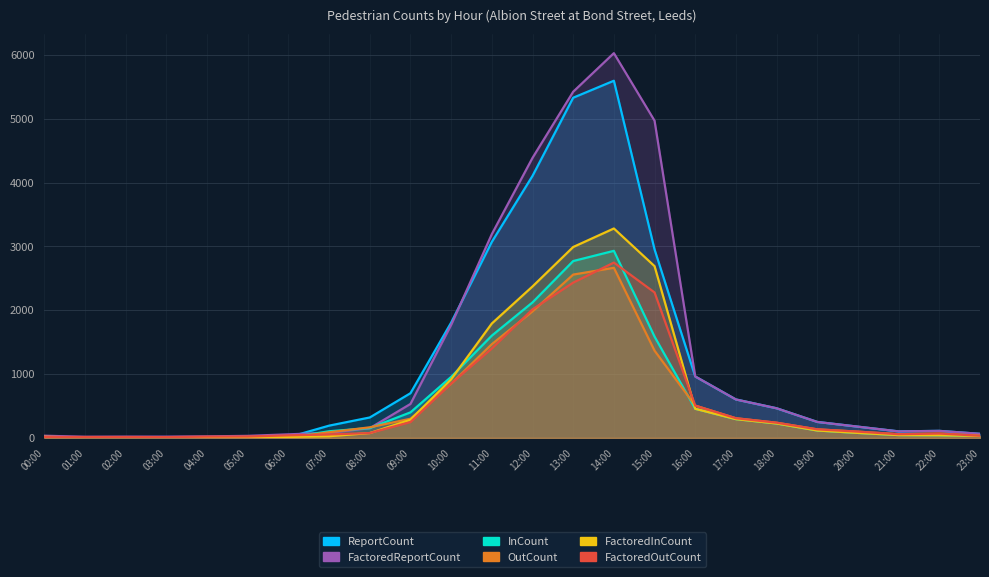

Where is the first local maximum for OutCount?

05:00